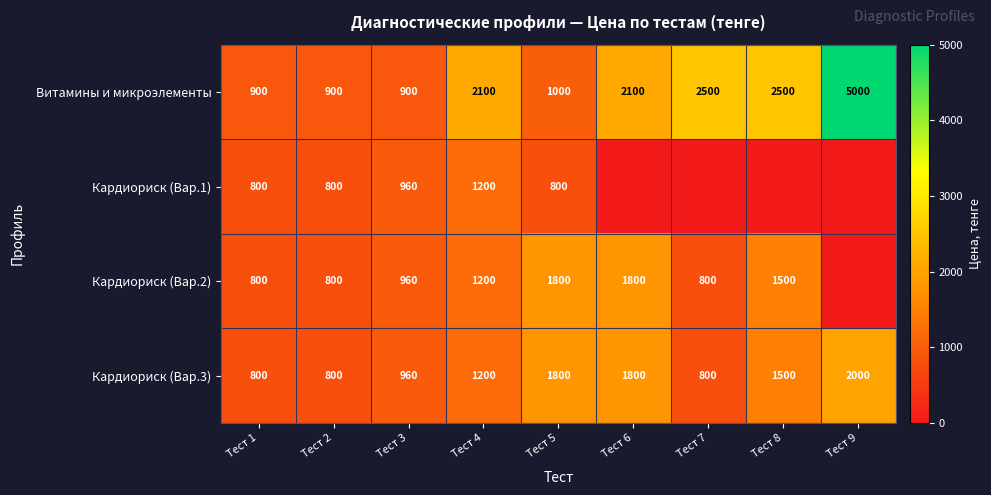

Is it true that Кардиориск (Вар.2) equals 2060 at Тест 4?

False